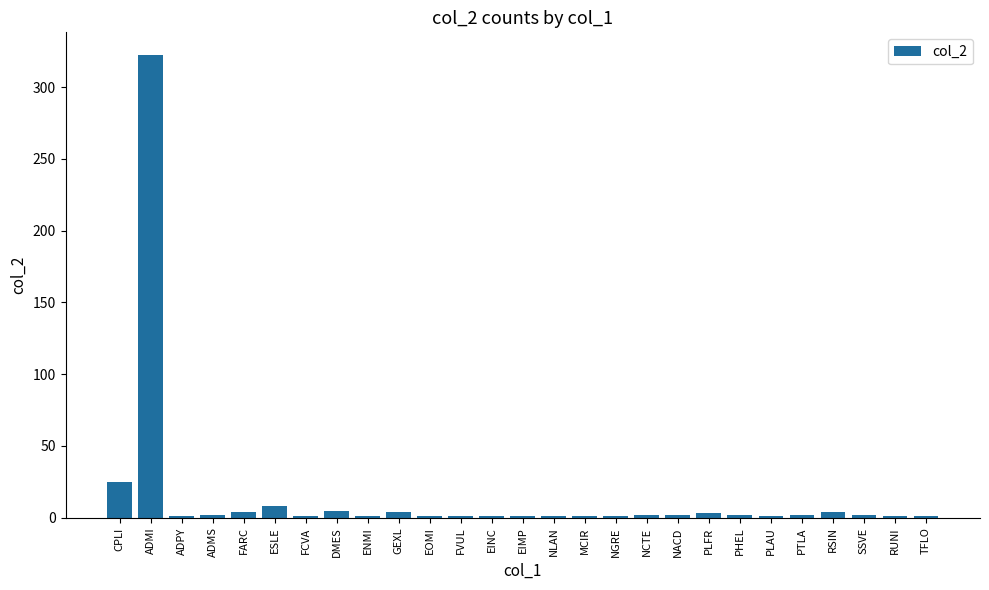

Which category has the highest value across all series?

ADMI